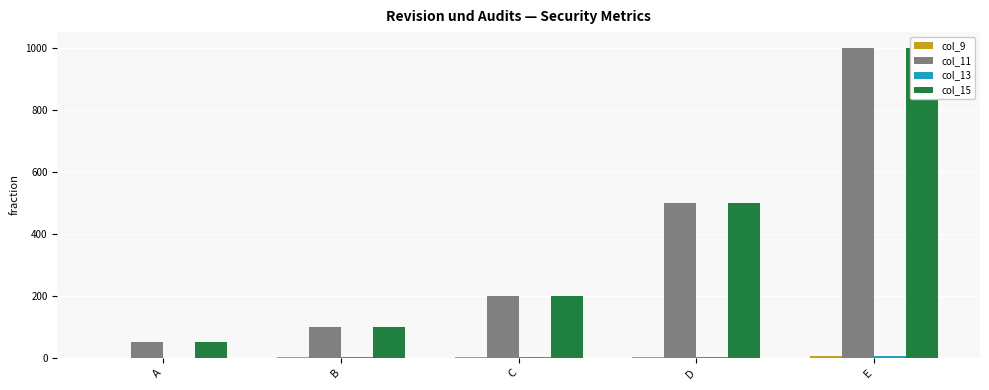

Is it true that col_11 equals 85 at A?

False